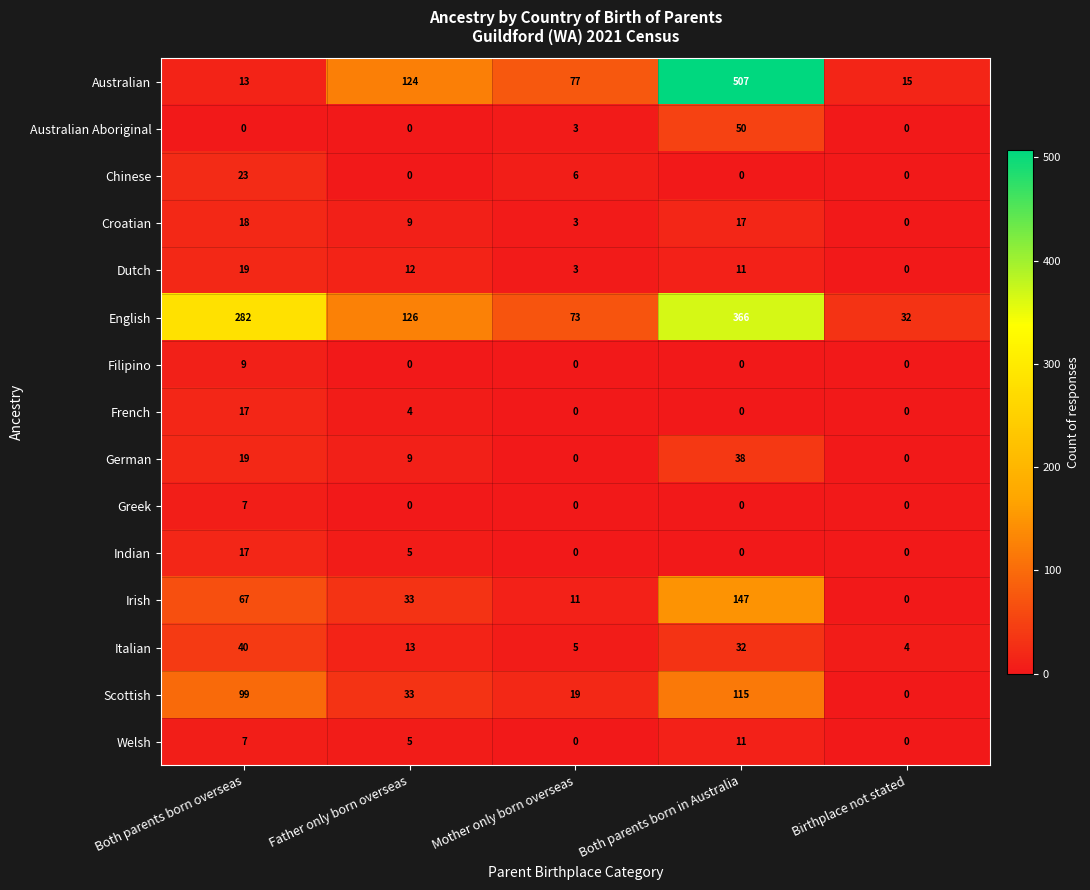

Which series has the largest range (max minus min)?

Australian